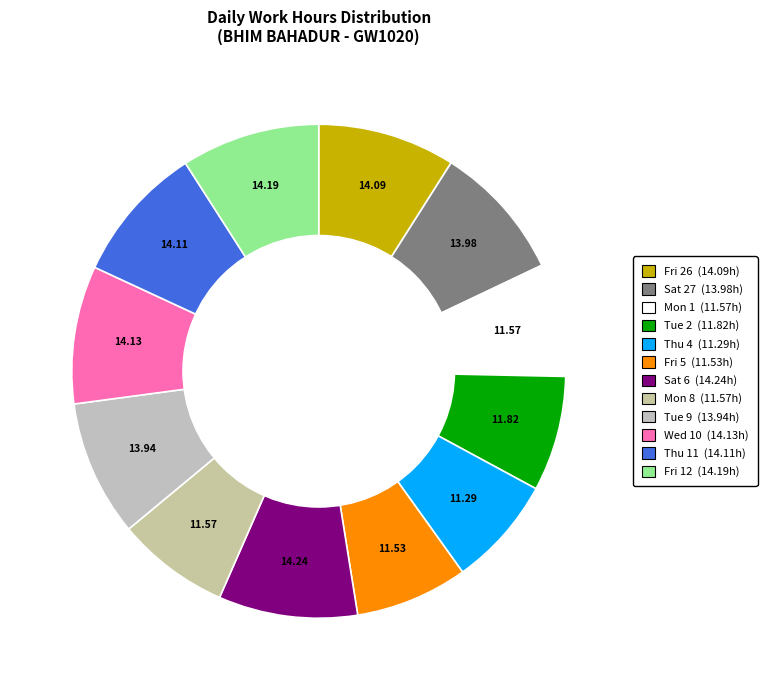

Rank the categories by value from highest to lowest.

Sat 6, Fri 12, Wed 10, Thu 11, Fri 26, Sat 27, Tue 9, Tue 2, Mon 1, Mon 8, Fri 5, Thu 4